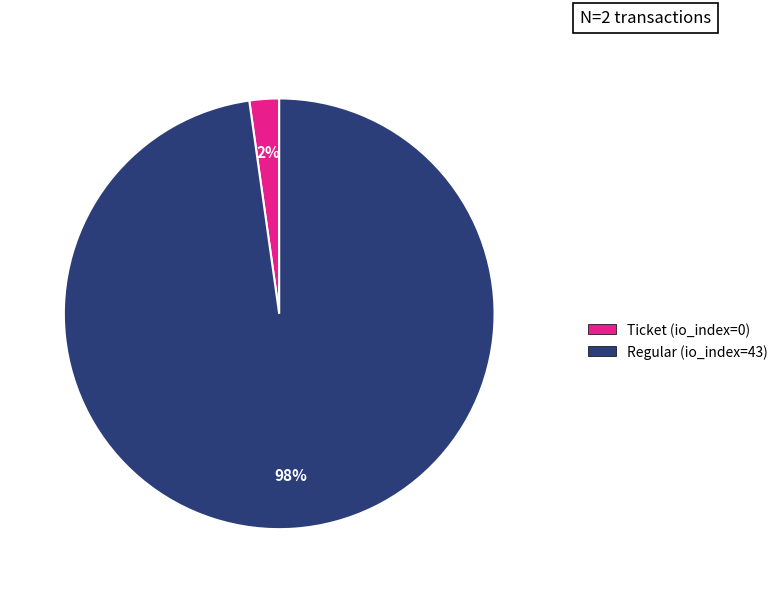

What is the largest slice in the pie chart?

Regular